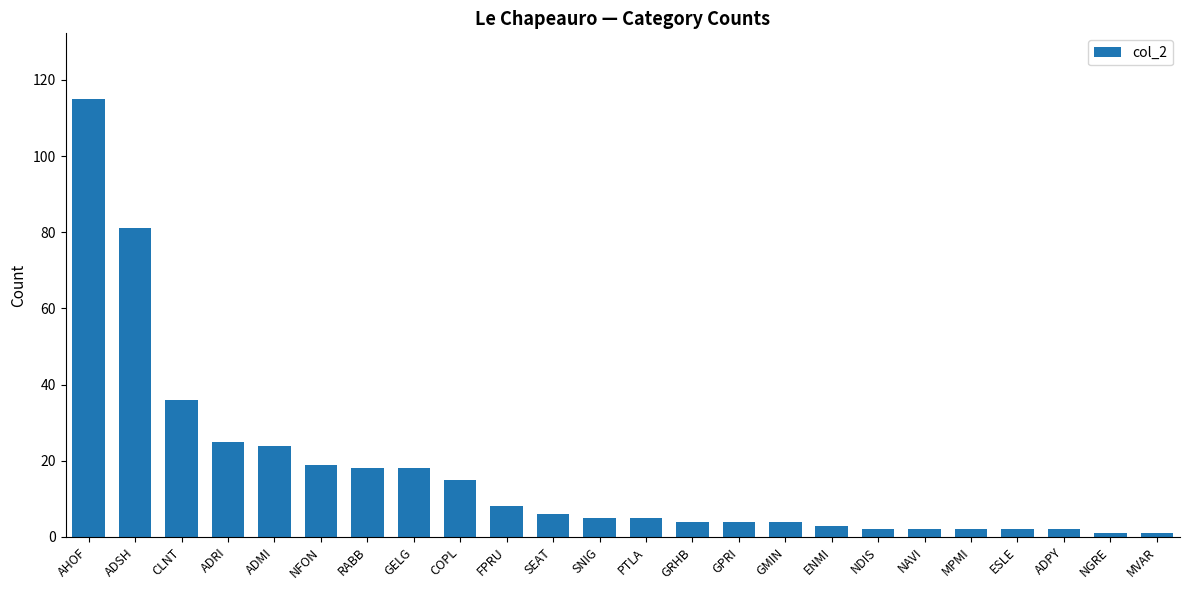

True or false: the data shows 24 at ADMI.

True